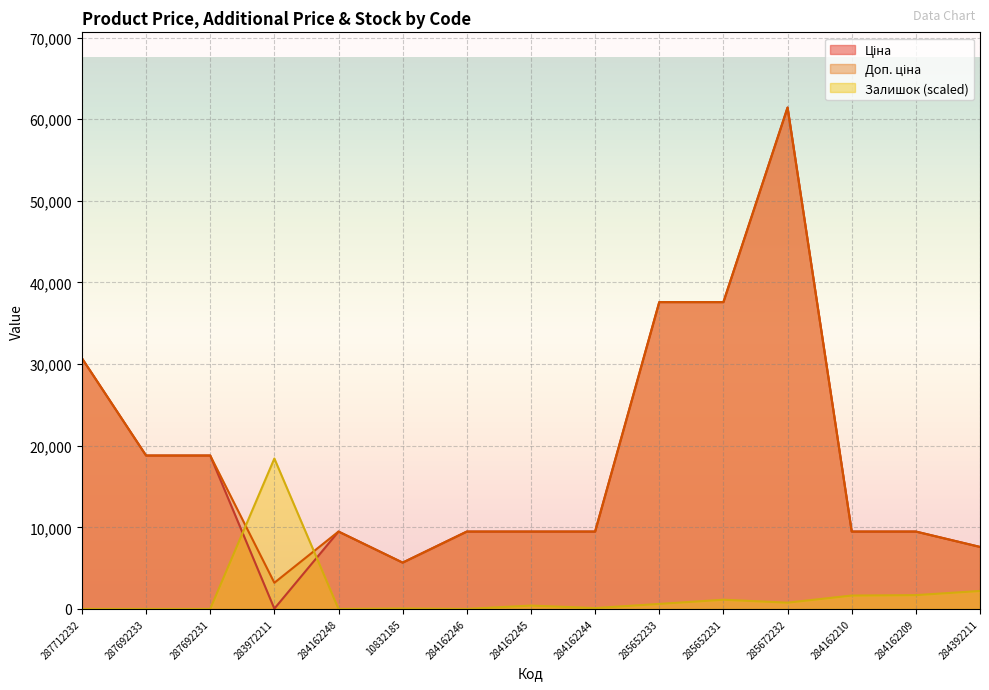

At which category is the sum across all series the highest?

285672232